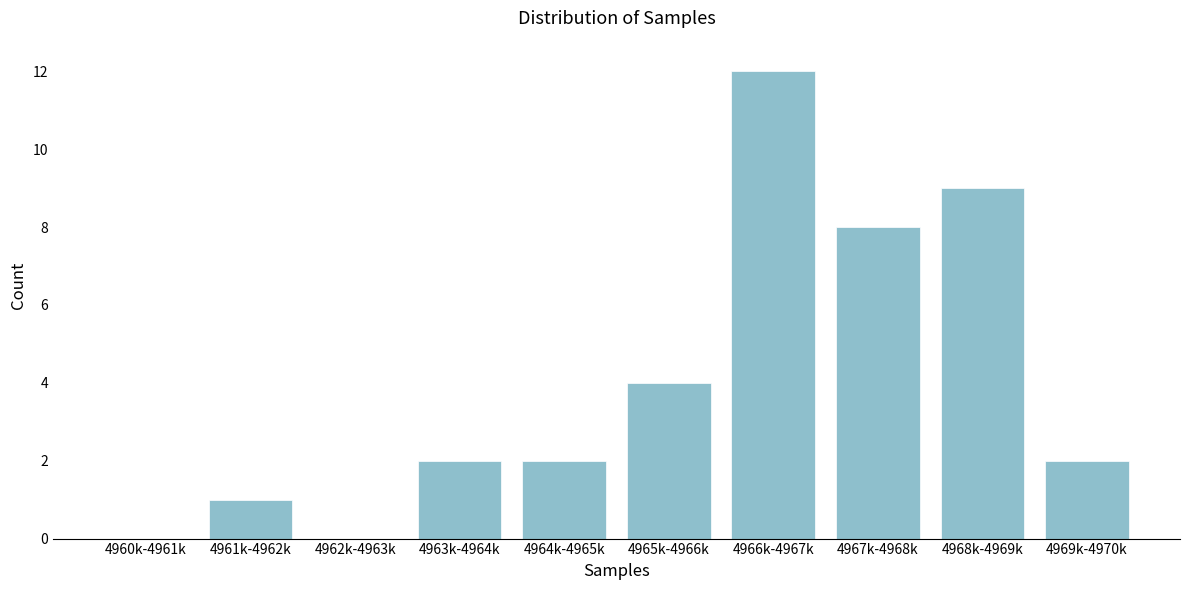

Reading left to right, what are all the values shown in this chart?

4960k-4961k=0	4961k-4962k=1	4962k-4963k=0	4963k-4964k=2	4964k-4965k=2	4965k-4966k=4	4966k-4967k=12	4967k-4968k=8	4968k-4969k=9	4969k-4970k=2